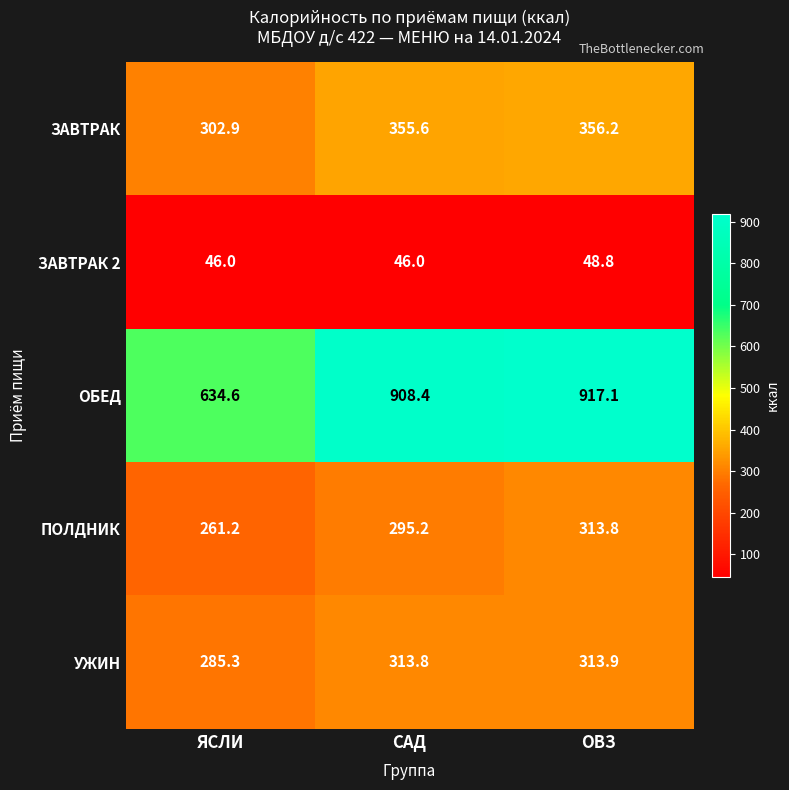

What is the difference between the second highest and minimum values in the УЖИН series?

28.5